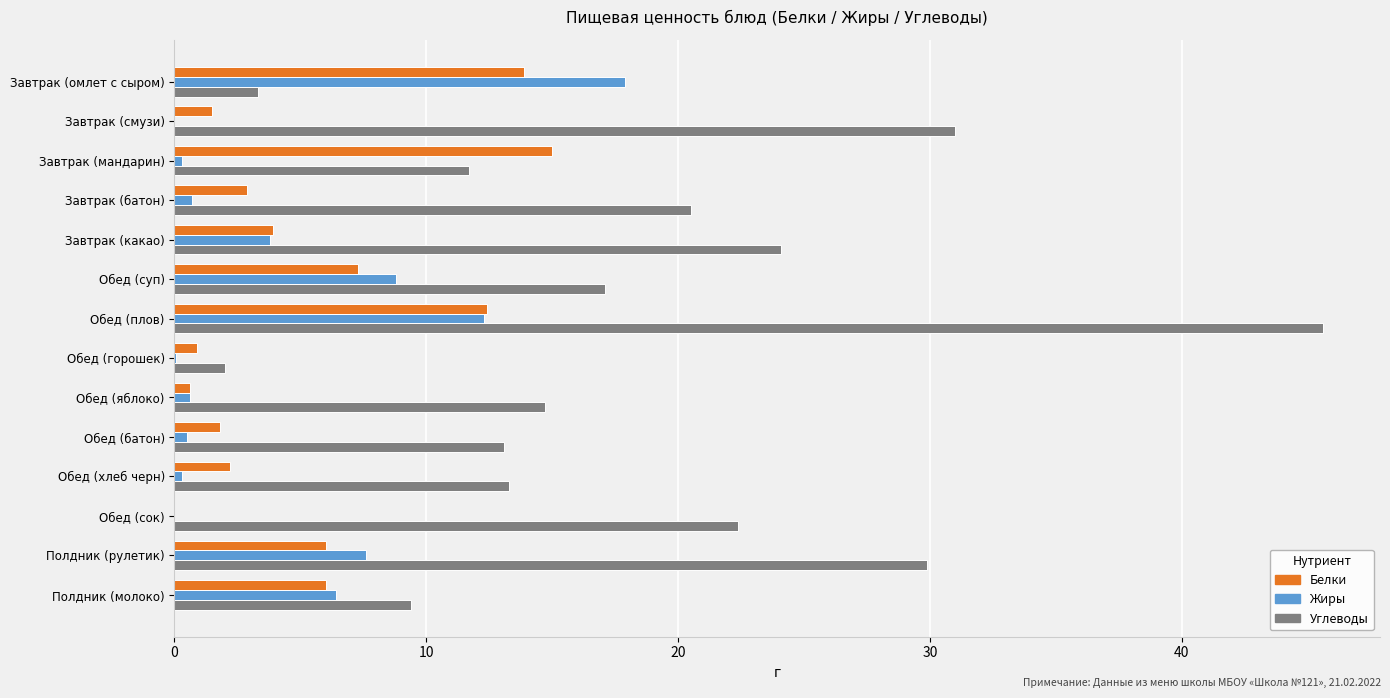

Where is Углеводы nearest to the value 23?

Обед (сок)